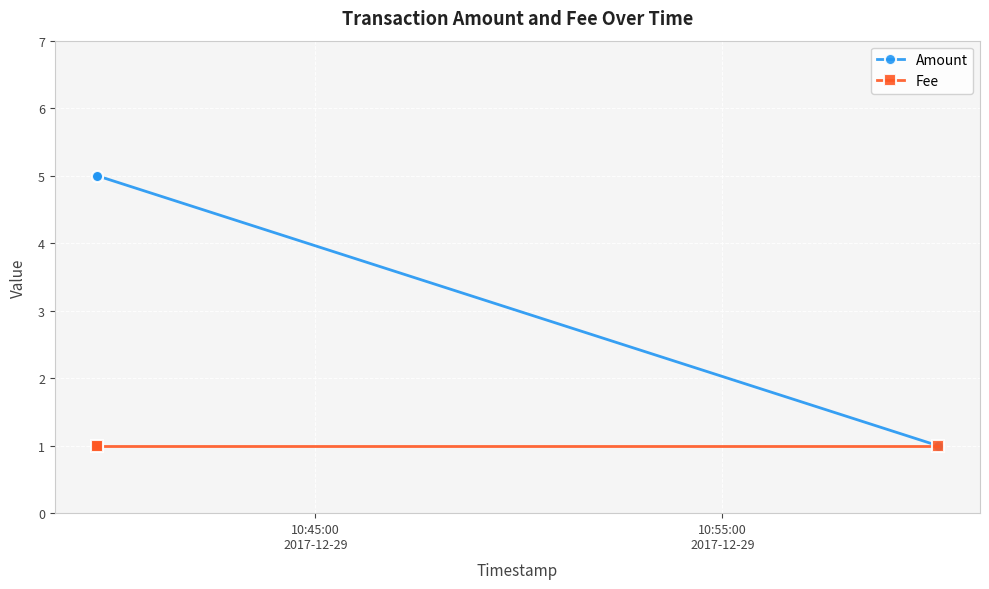

List the series in order of their peak value, lowest first.

Fee, Amount